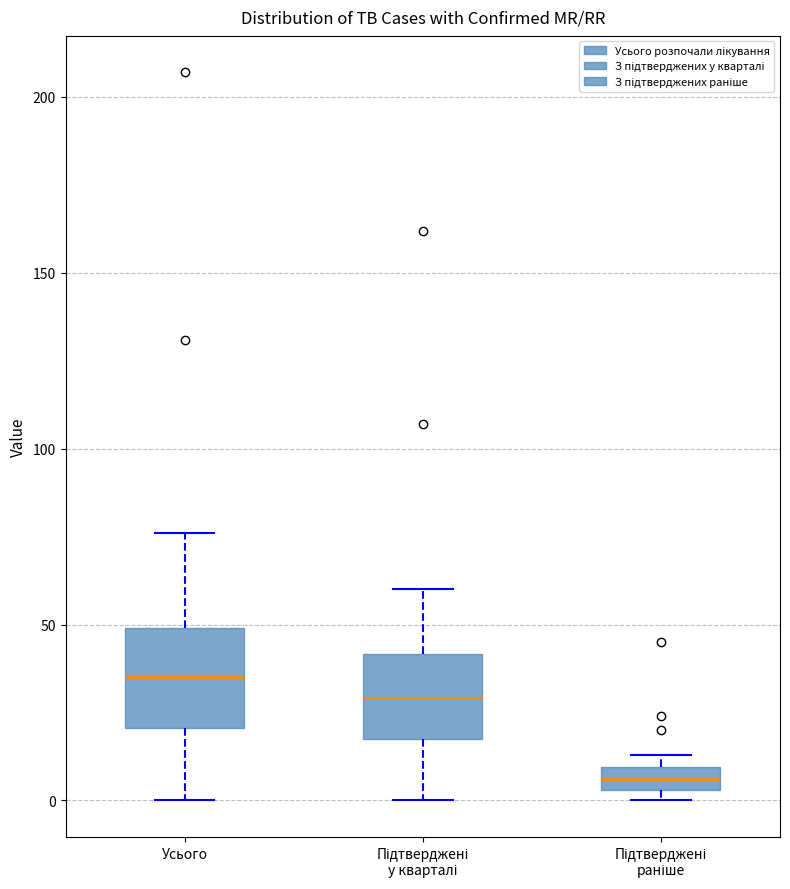

Where does the median line of the box for Усього sit on the y-axis? The values are not printed on the chart, so give them approximately, as read against the axis.

35